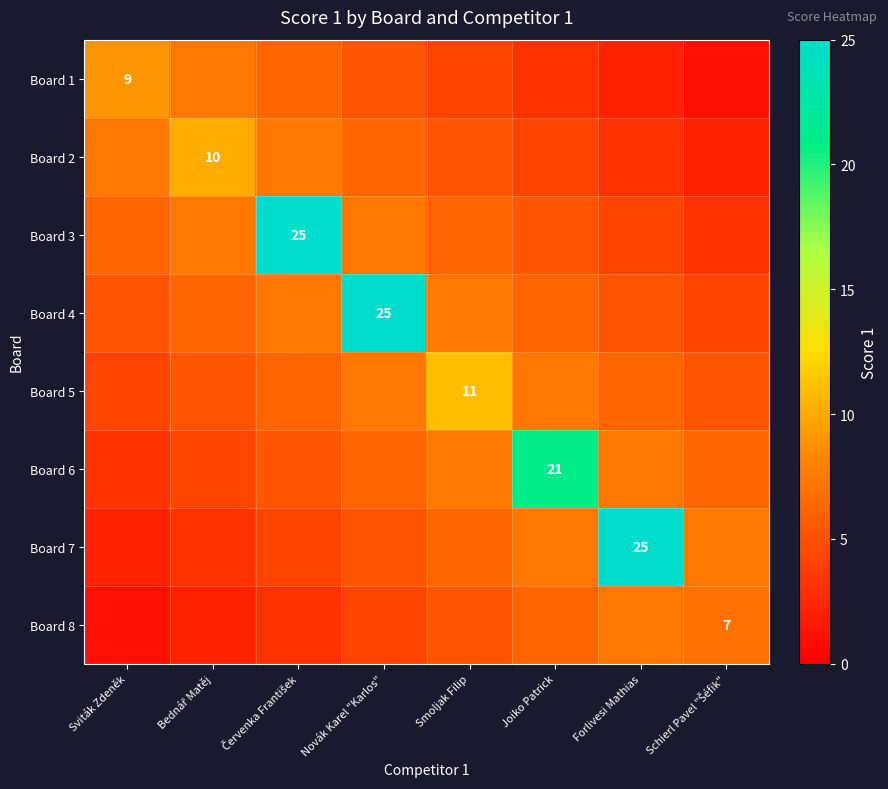

List the series in order of their peak value, highest first.

Board 3, Board 4, Board 7, Board 6, Board 5, Board 2, Board 1, Board 8